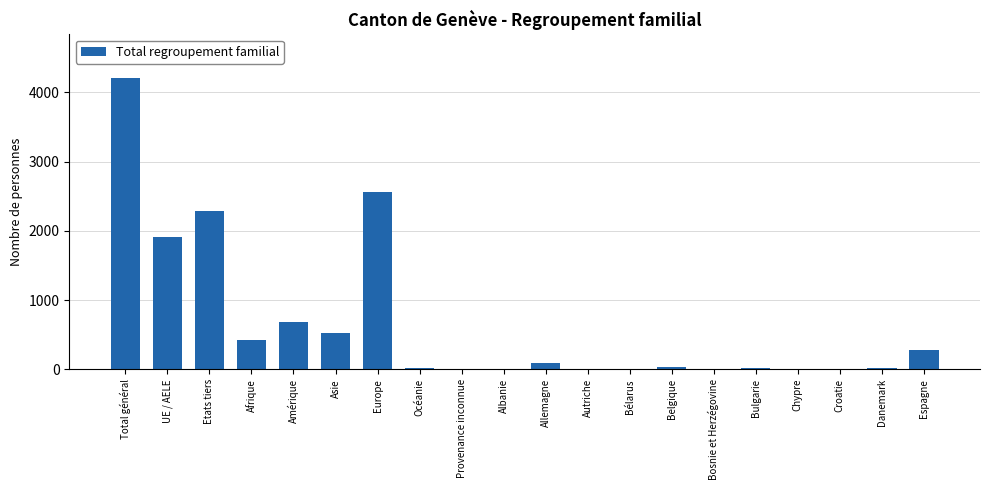

Where is the data nearest to the value 2102?

UE / AELE